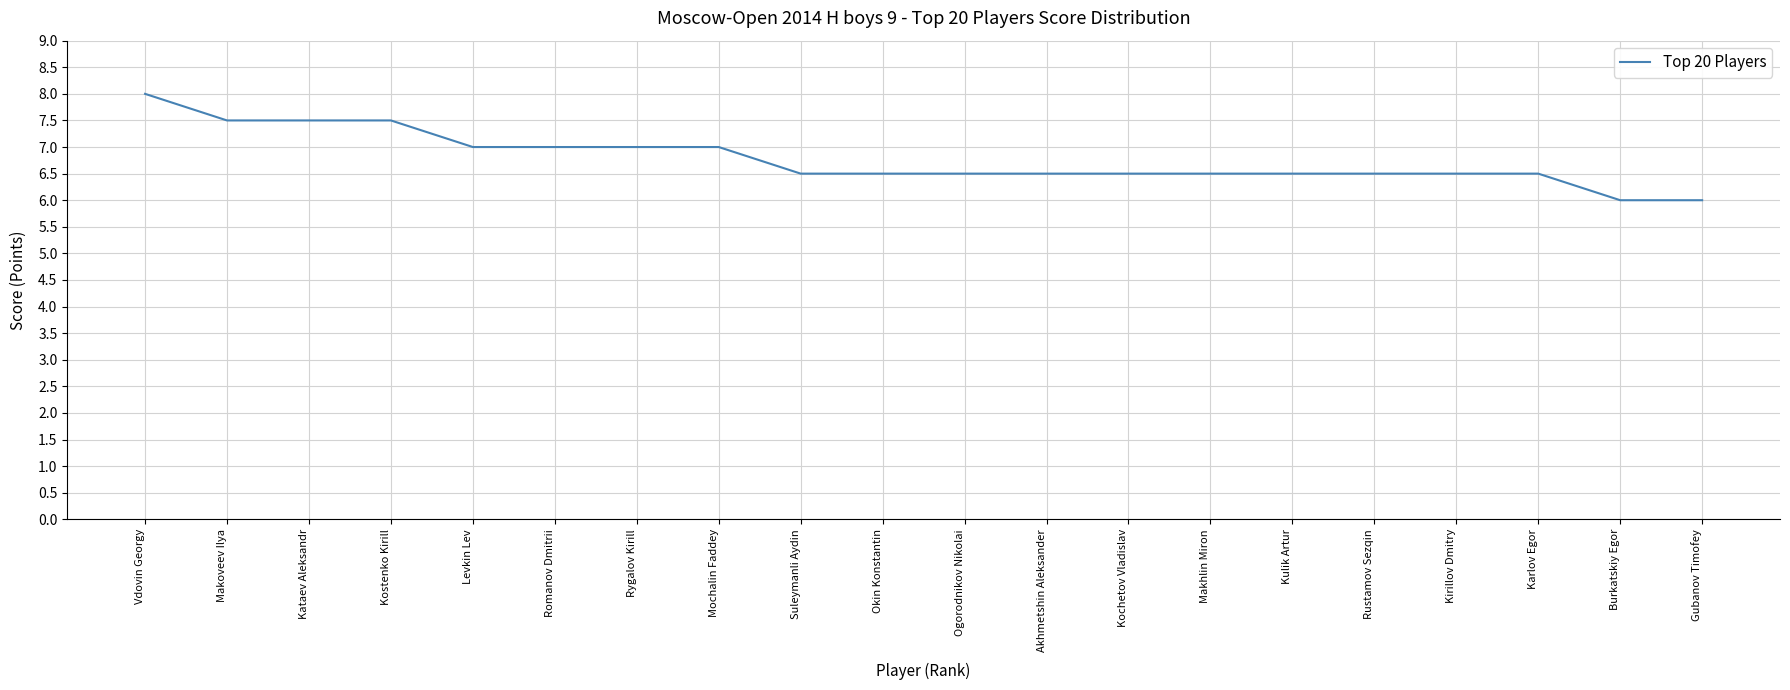

What value does the data have at Kostenko Kirill?

7.5